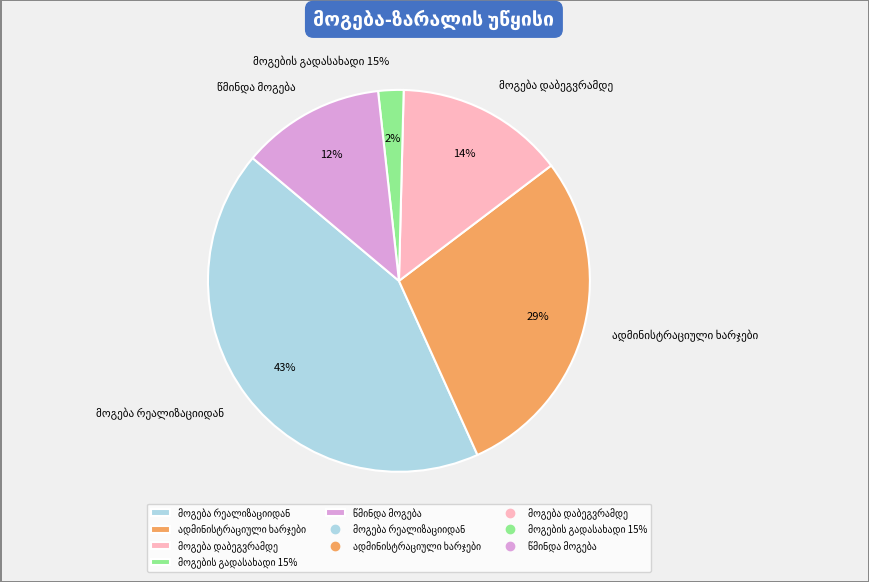

Rank the categories by value from lowest to highest.

მოგების გადასახადი 15%, წმინდა მოგება, მოგება დაბეგვრამდე, ადმინისტრაციული ხარჯები, მოგება რეალიზაციიდან